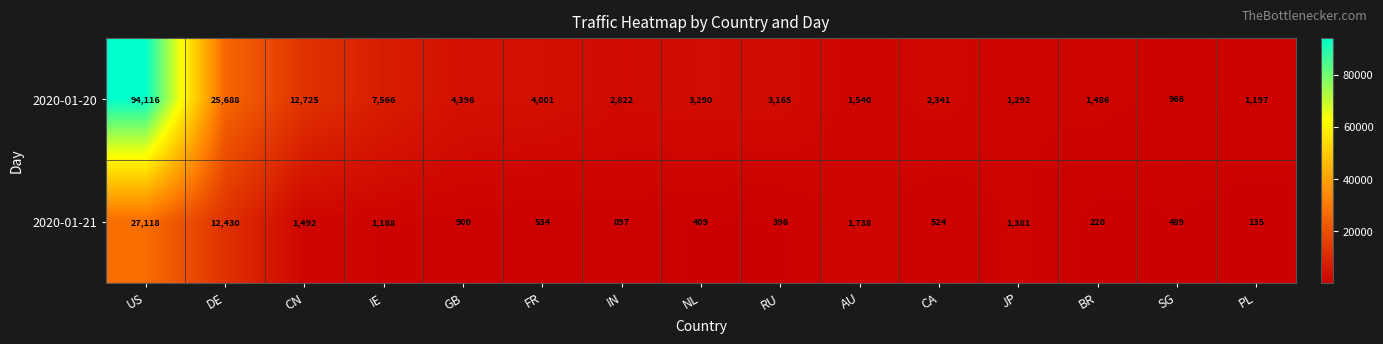

List the series in order of their peak value, highest first.

2020-01-20, 2020-01-21